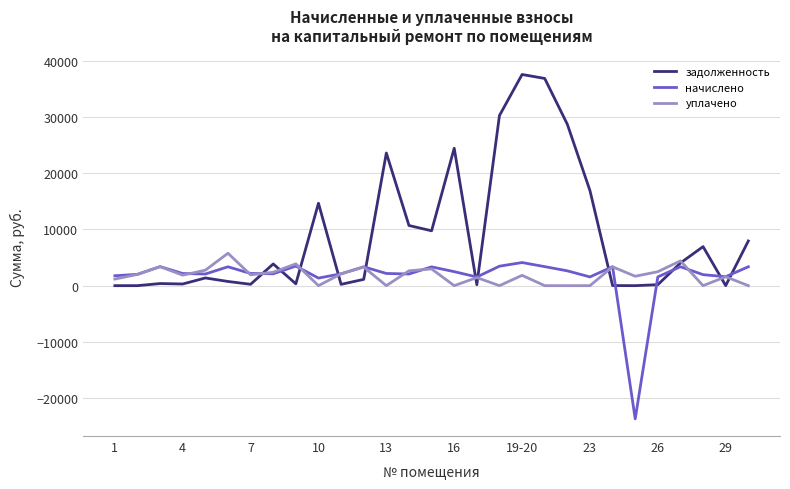

True or false: задолженность has more than 1 interior local peaks.

True